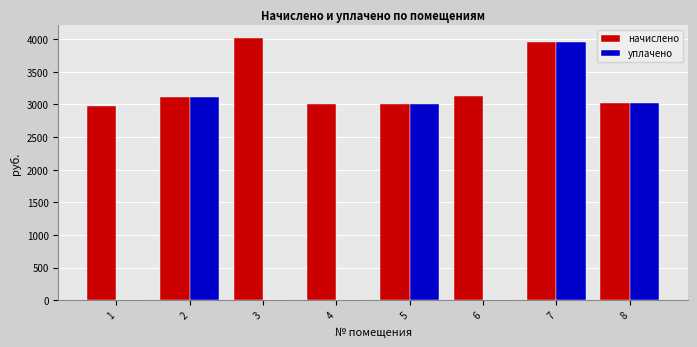

Is the value of уплачено at 7 greater than the value of начислено at 8?

Yes